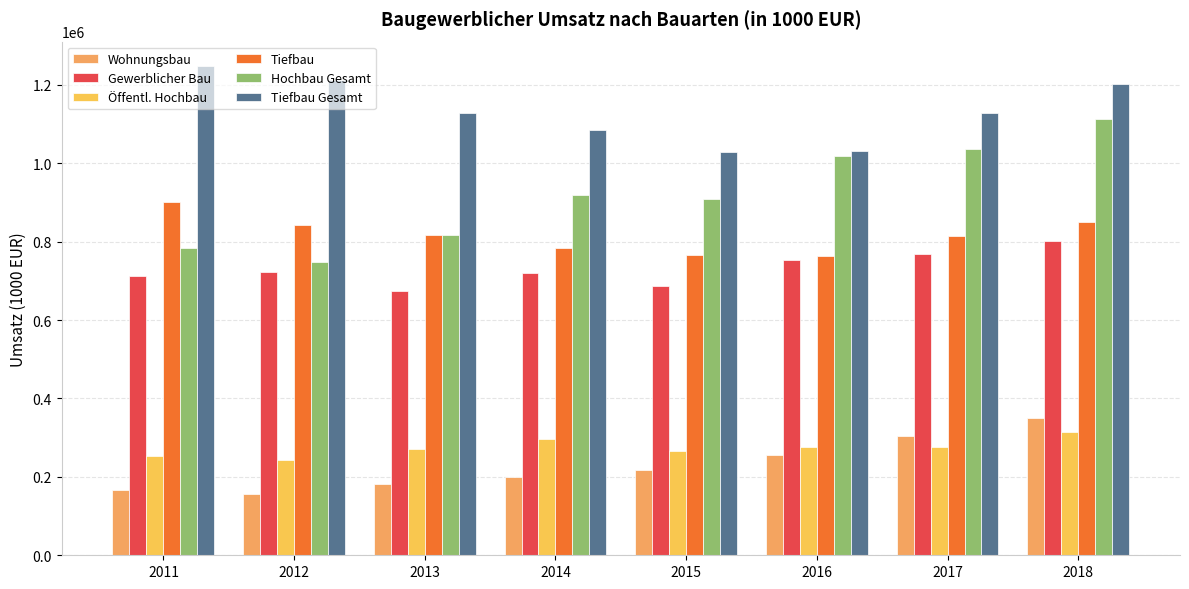

What is the maximum value for Wohnungsbau?

350505.1